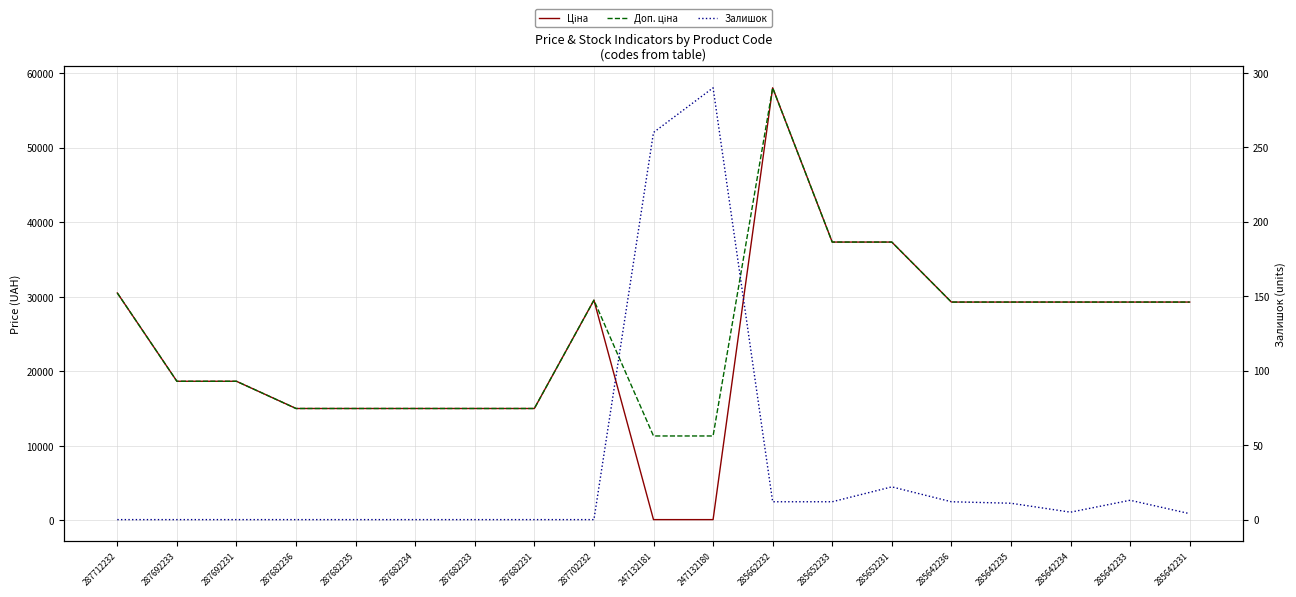

What is the lowest value of the Ціна series?

113.3